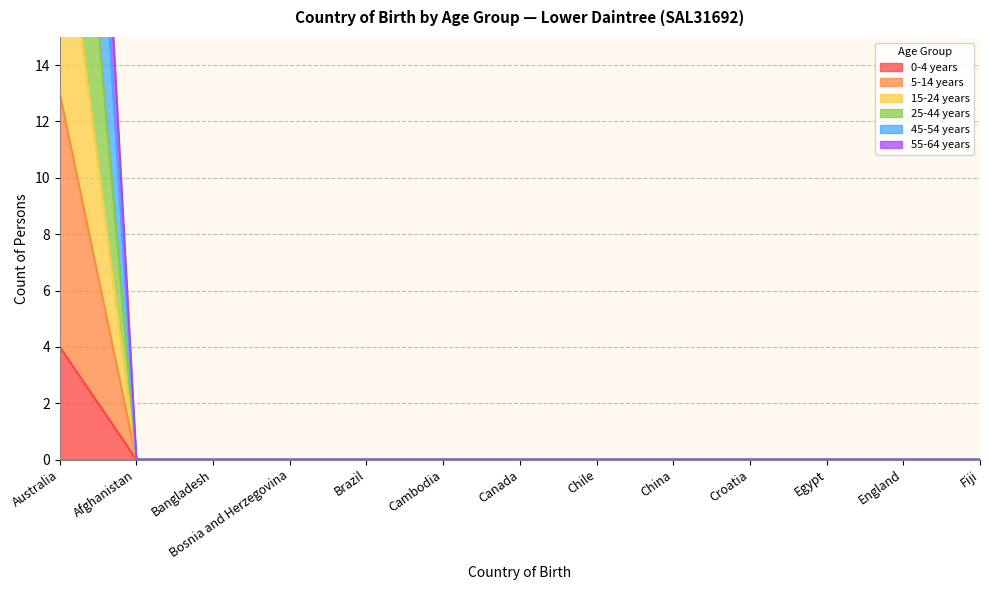

True or false: 55-64 years has more than 0 interior local peaks.

False